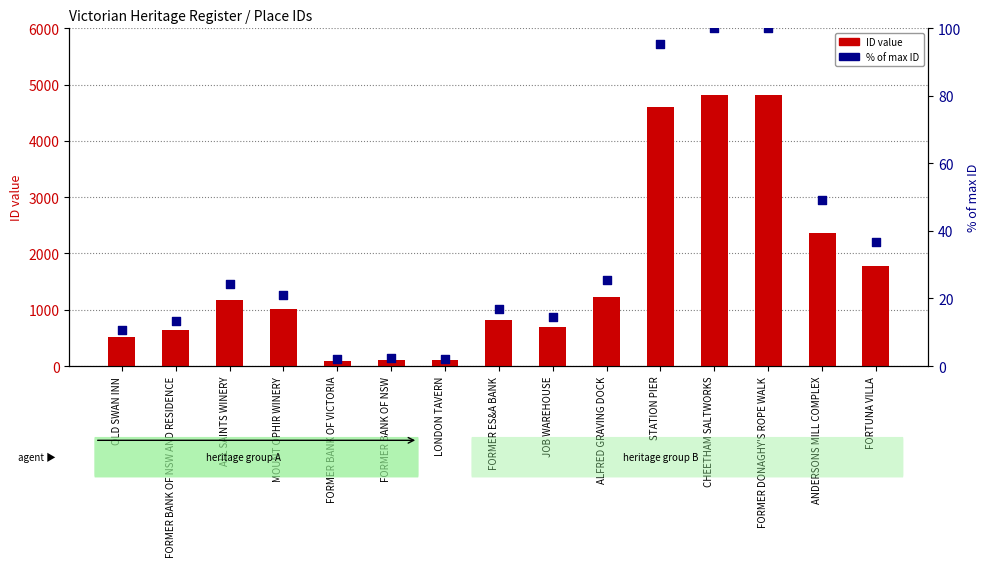

At which category is the sum across all series the highest?

CHEETHAM SALTWORKS